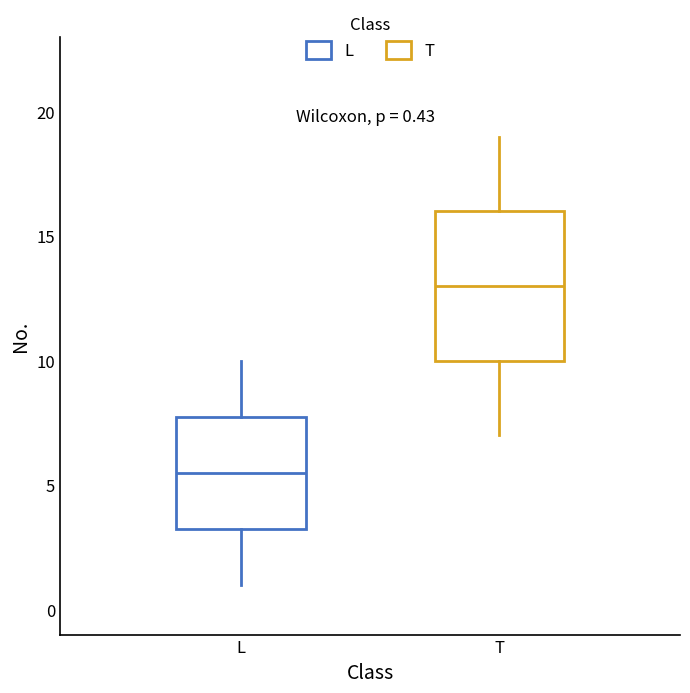

Comparing the boxes themselves (not the whiskers), which one is the tallest?

T